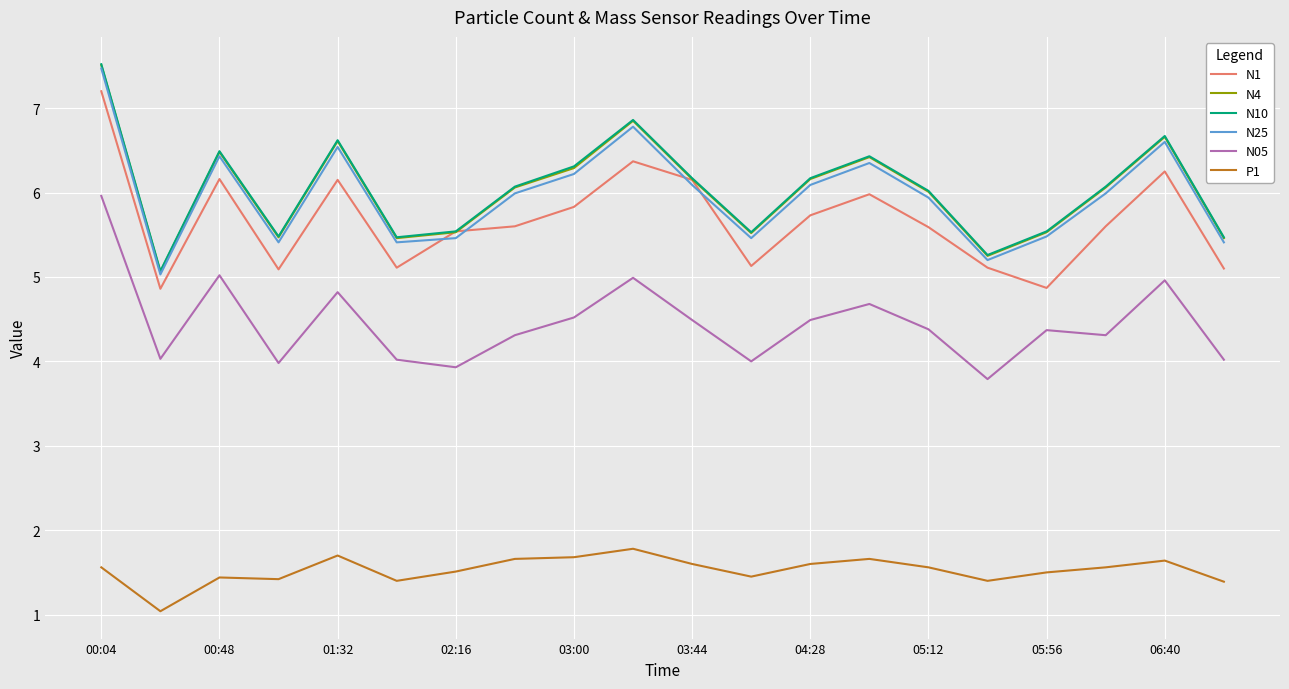

True or false: N4 and N05 cross at least once.

False